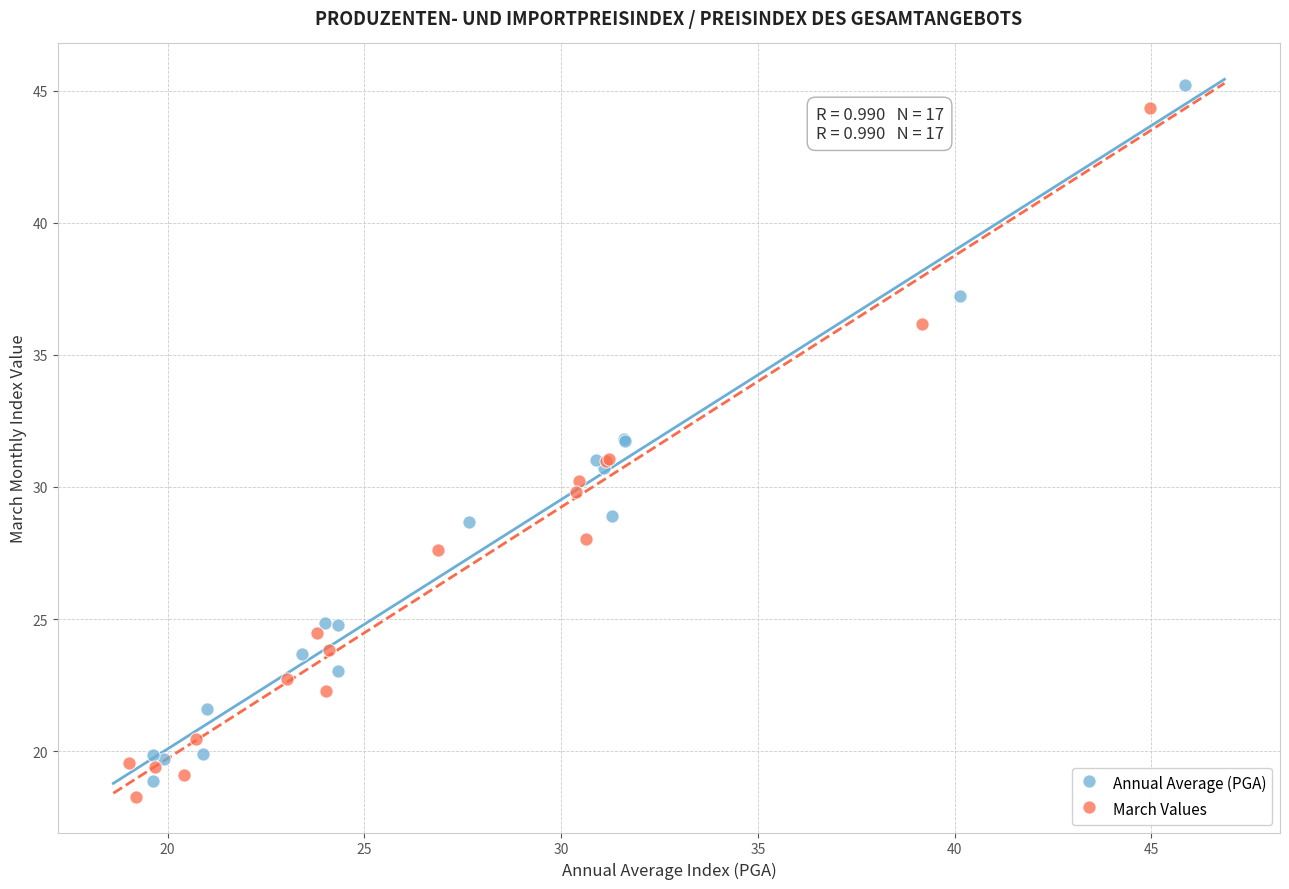

Which series contains the highest Y value?

Annual Average (PGA)